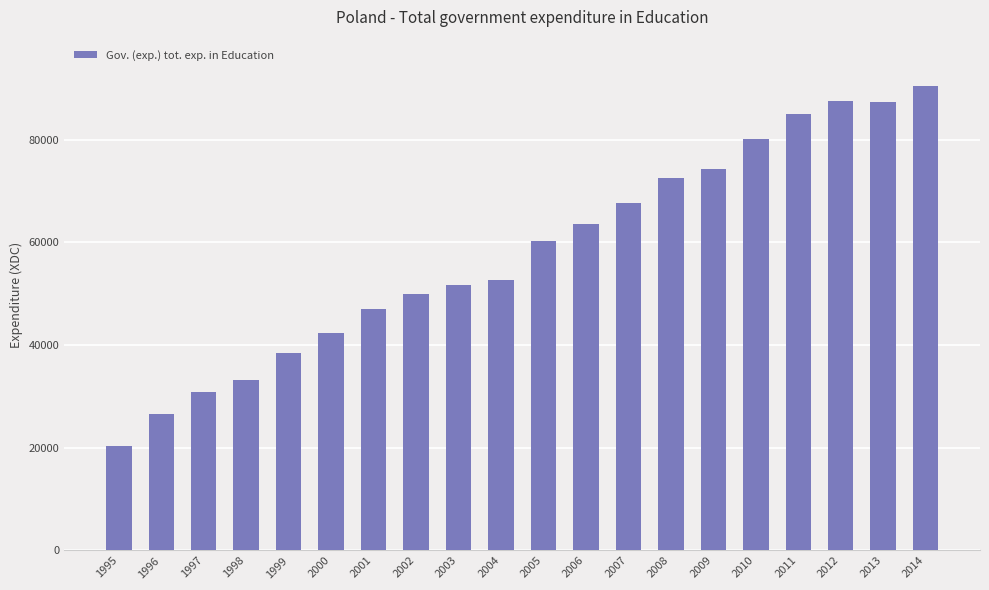

At which category does the chart reach its peak across all series?

2014